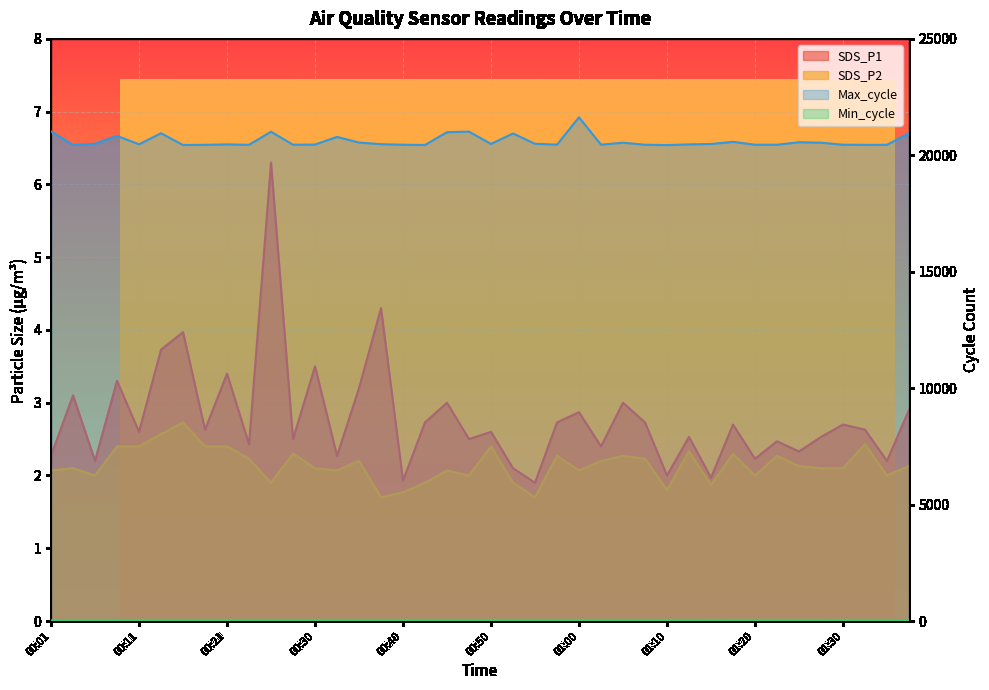

What is the label of the 37th point from the left?

01:30